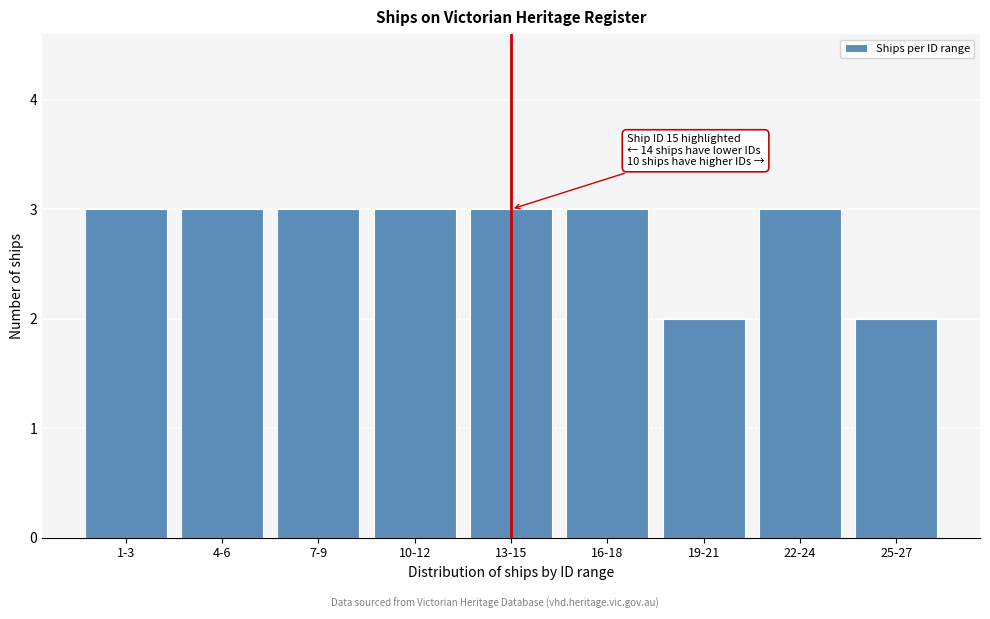

Reading left to right, transcribe all the data shown in this chart.

3	3	3	3	3	3	2	3	2